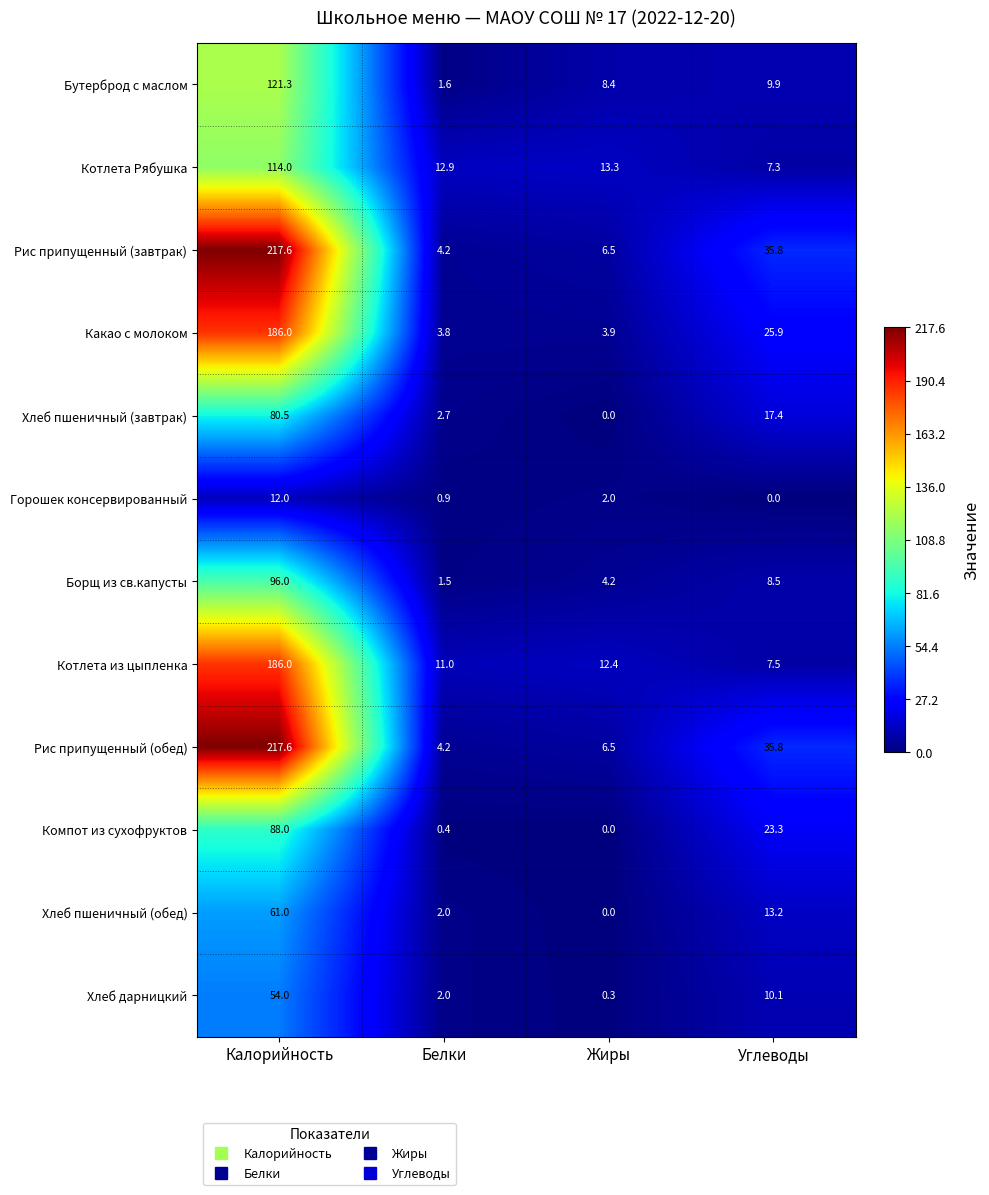

At which category does the chart reach its peak across all series?

Калорийность